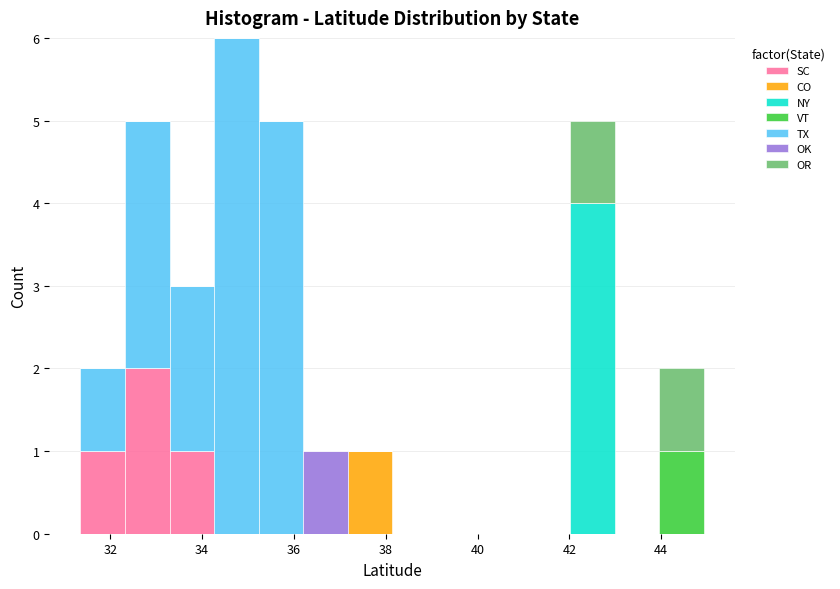

Which range on the x-axis has the tallest stacked bar (by total height)?

34.2 to 35.2